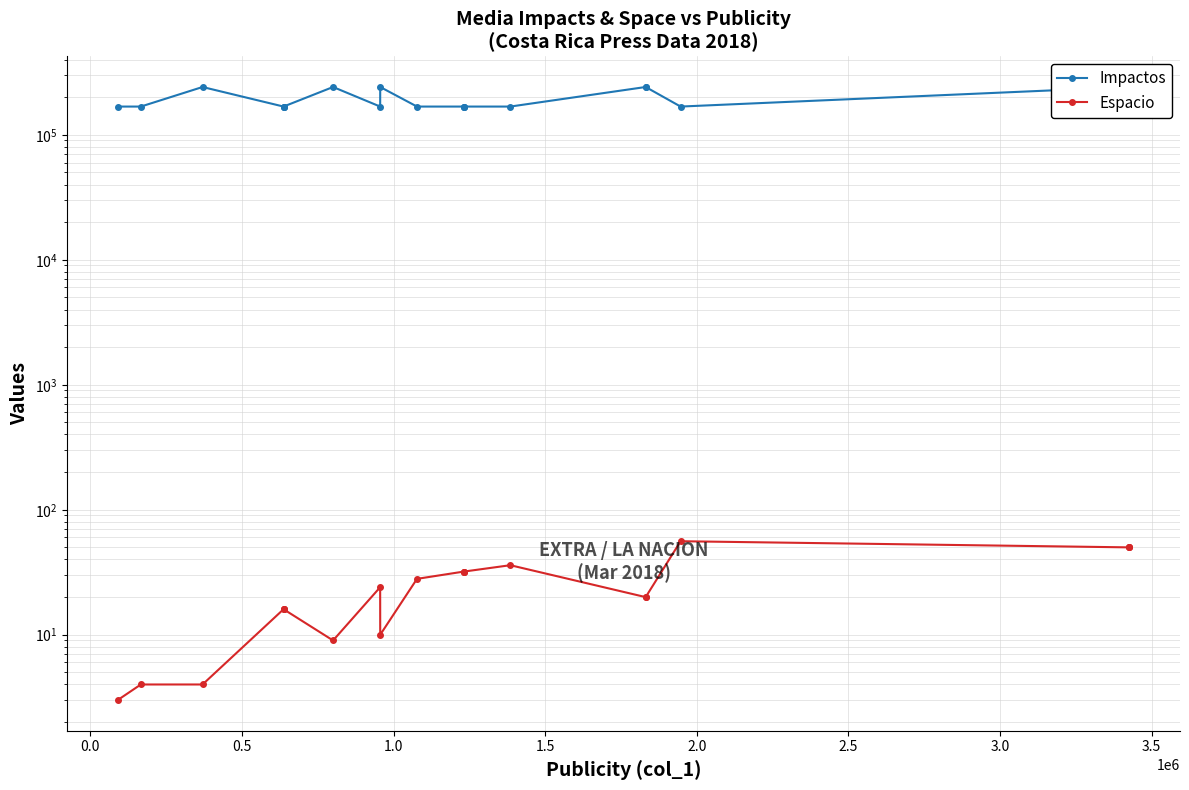

What is the maximum value shown in the chart?

241103.5